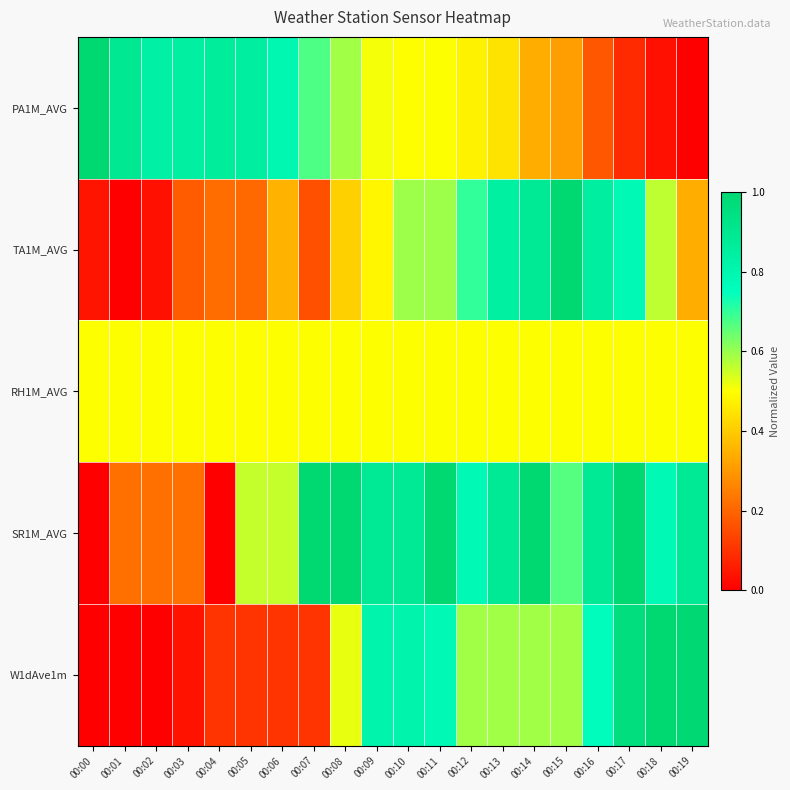

Which has a higher value, 00:03 or 00:10?

00:03